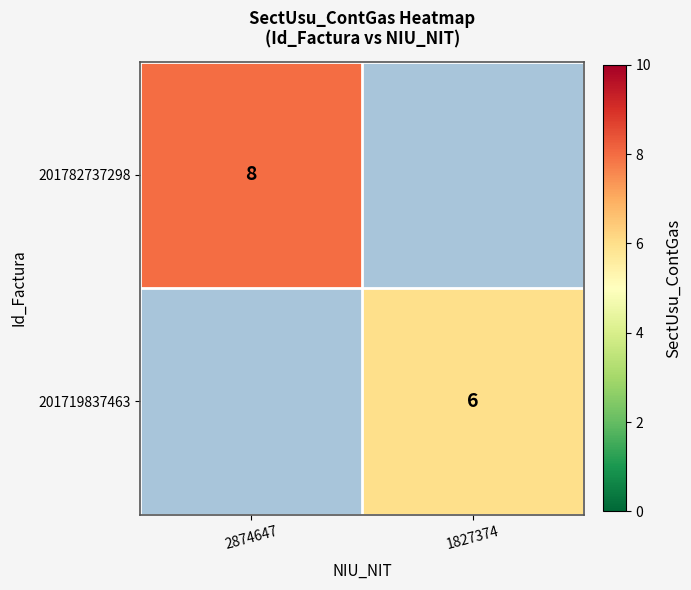

Which has a higher value, 1827374 or 2874647?

2874647